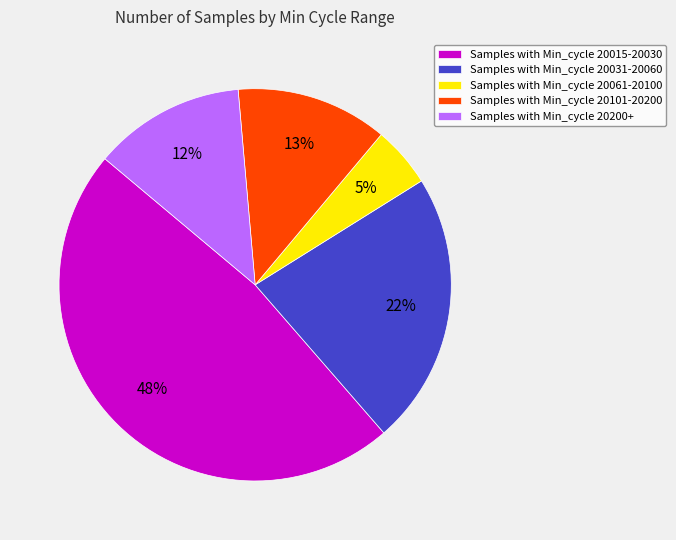

Which slice is the smallest?

Samples with Min_cycle 20061-20100